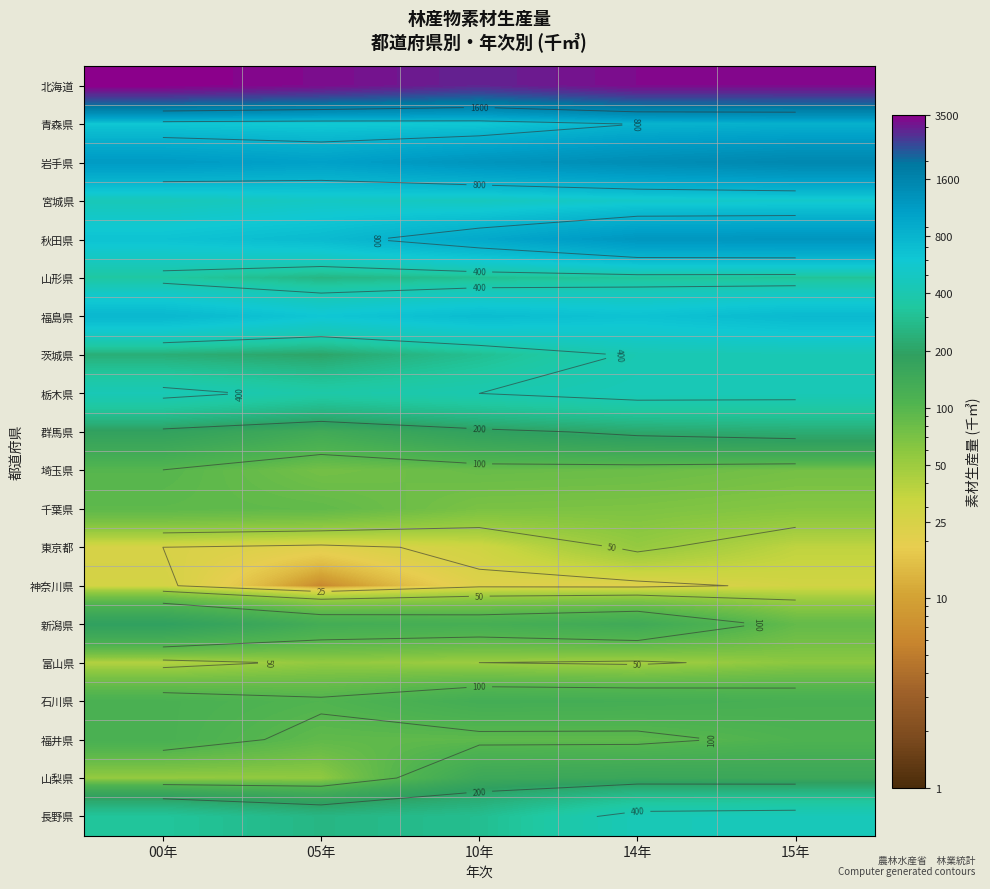

Which series has the largest total across all categories?

北海道